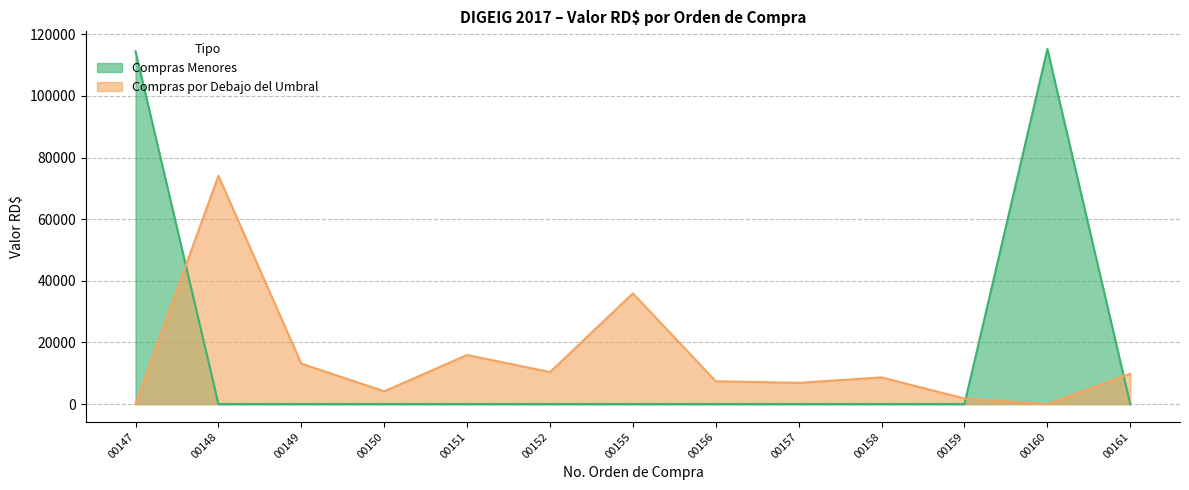

What is the difference between the maximum and second lowest values in the Compras por Debajo del Umbral series?

74091.4